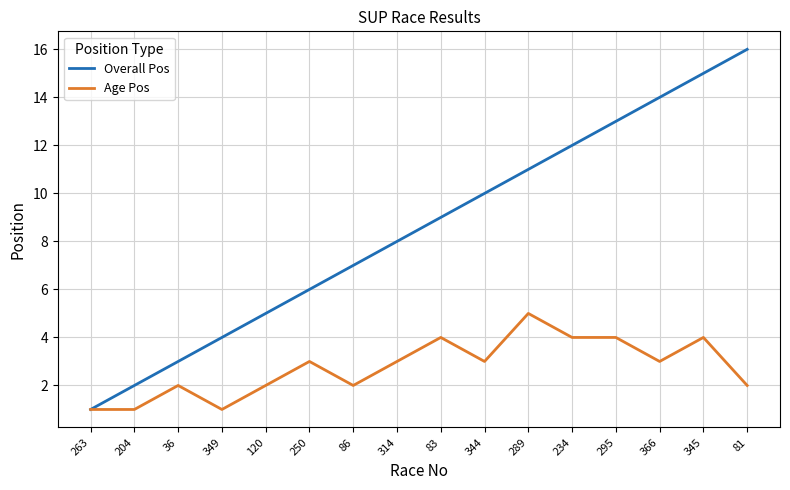

Is it true that Age Pos equals 2 at 86?

True